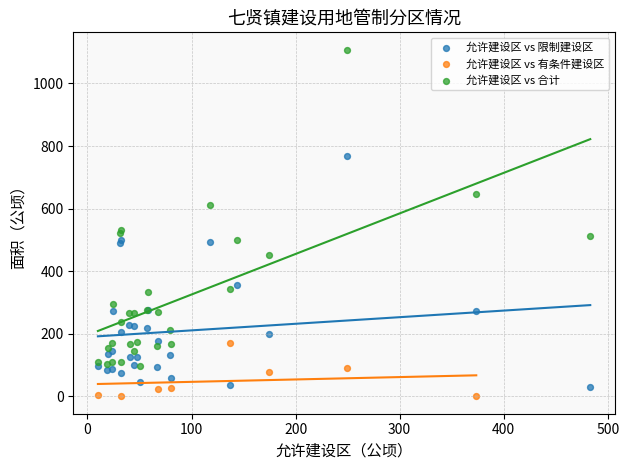

Which series has the largest Y range (max minus min)?

允许建设区 vs 合计